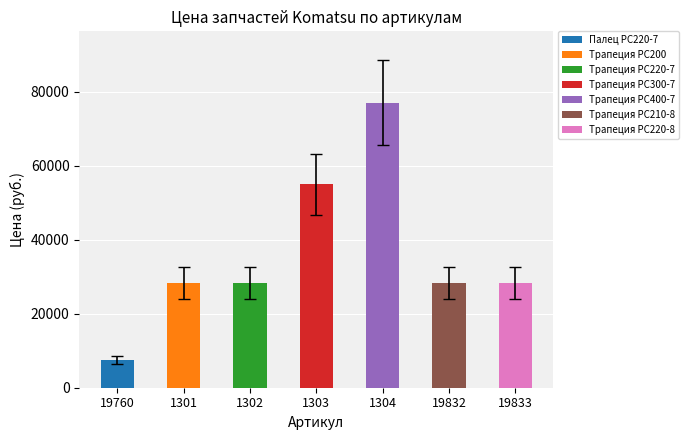

How many values are below 28290?

1